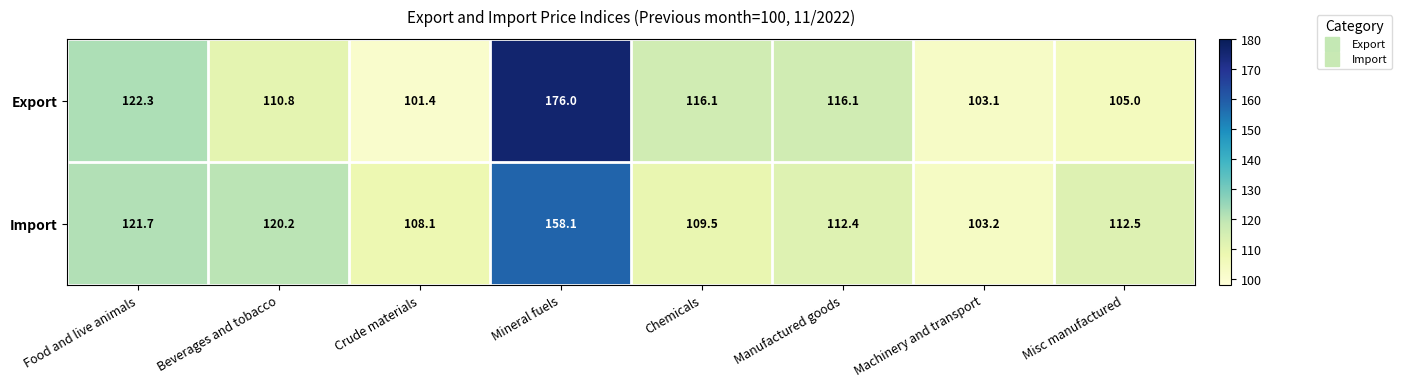

What is the total value across all series at Food and live animals?

244.0